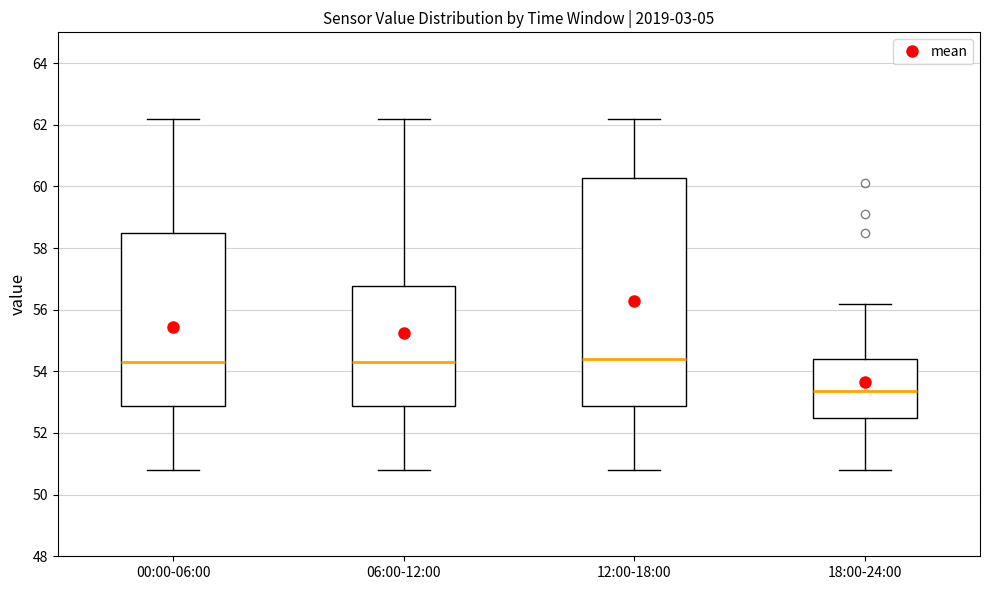

Where does the median line of the box for 00:00-06:00 sit on the y-axis? The values are not printed on the chart, so give them approximately, as read against the axis.

54.4